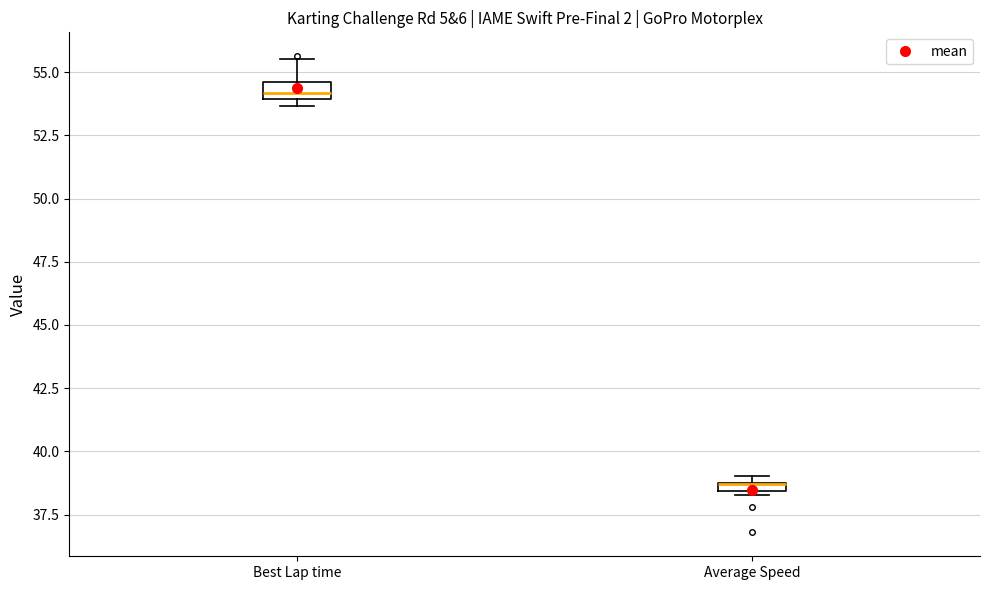

Where is the upper edge of the box for Best Lap time on the y-axis? The values are not printed on the chart, so give them approximately, as read against the axis.

54.5